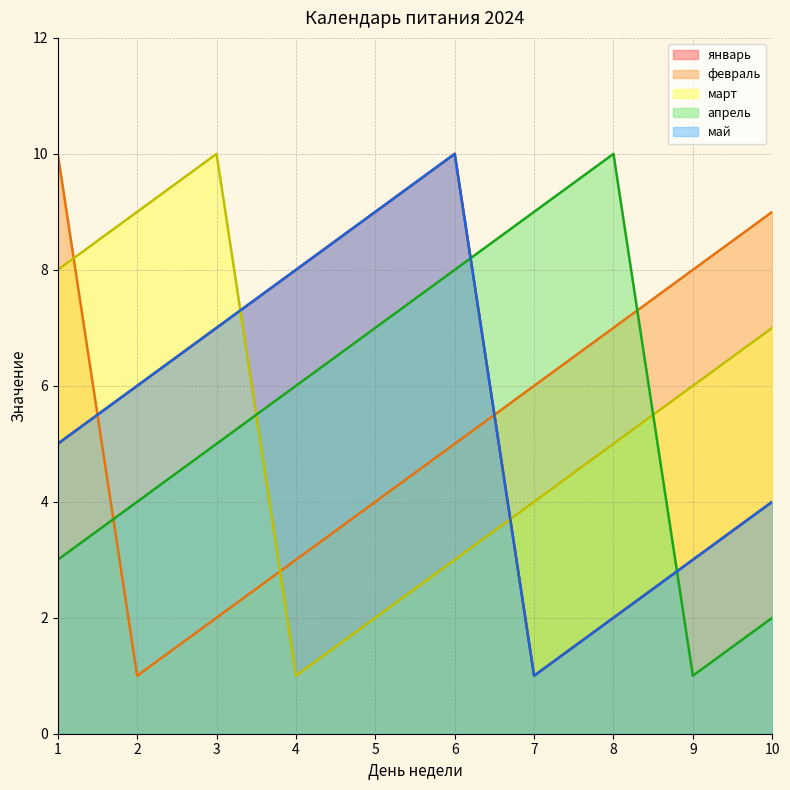

What are all the series names shown in the legend?

январь, февраль, март, апрель, май